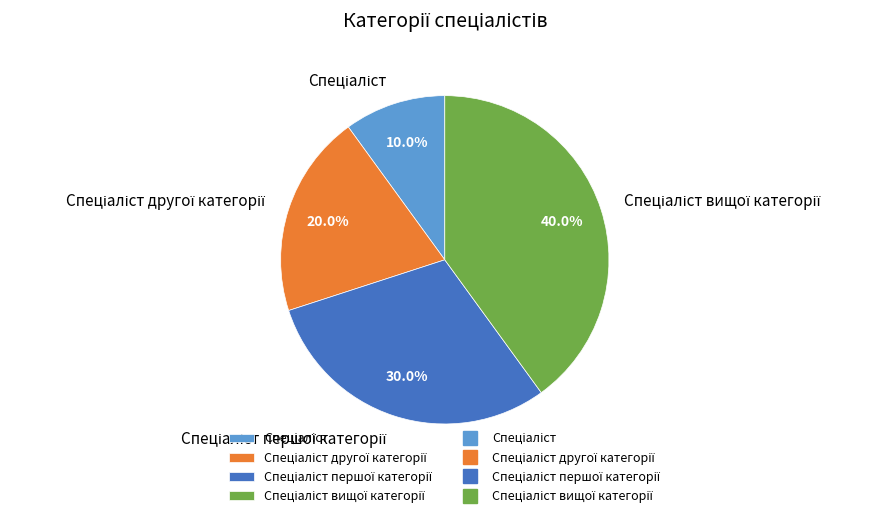

Does any single category account for the majority?

No